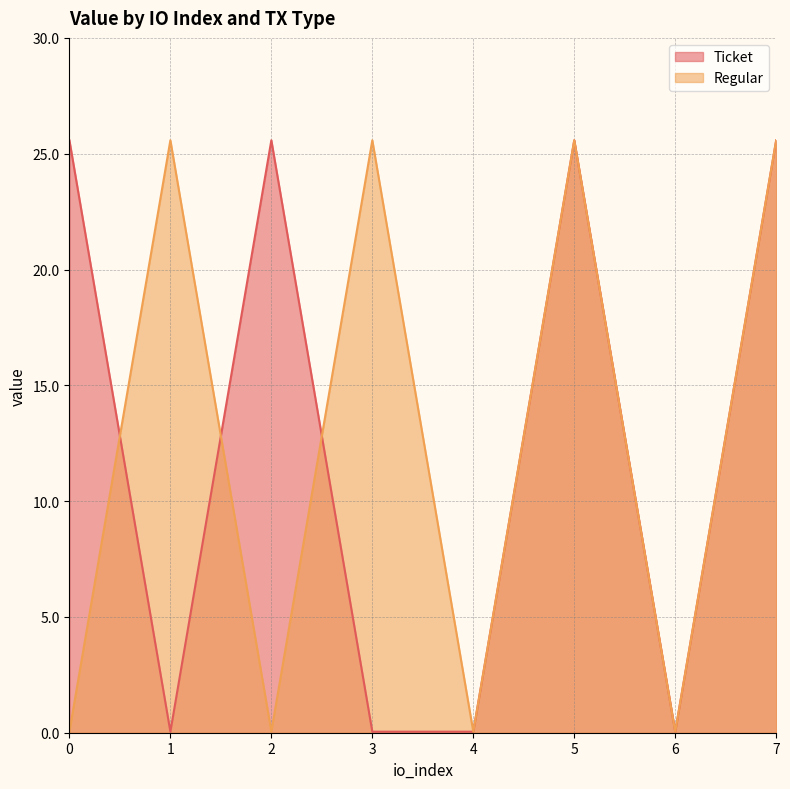

Reading left to right, transcribe all the data shown in this chart.

Ticket: 0=25.6	1=0.0	2=25.6	3=0.0	4=0.0	5=25.6	6=0.0	7=25.6
Regular: 0=0.0	1=25.6	2=0.0	3=25.6	4=0.0	5=25.6	6=0.0	7=25.6